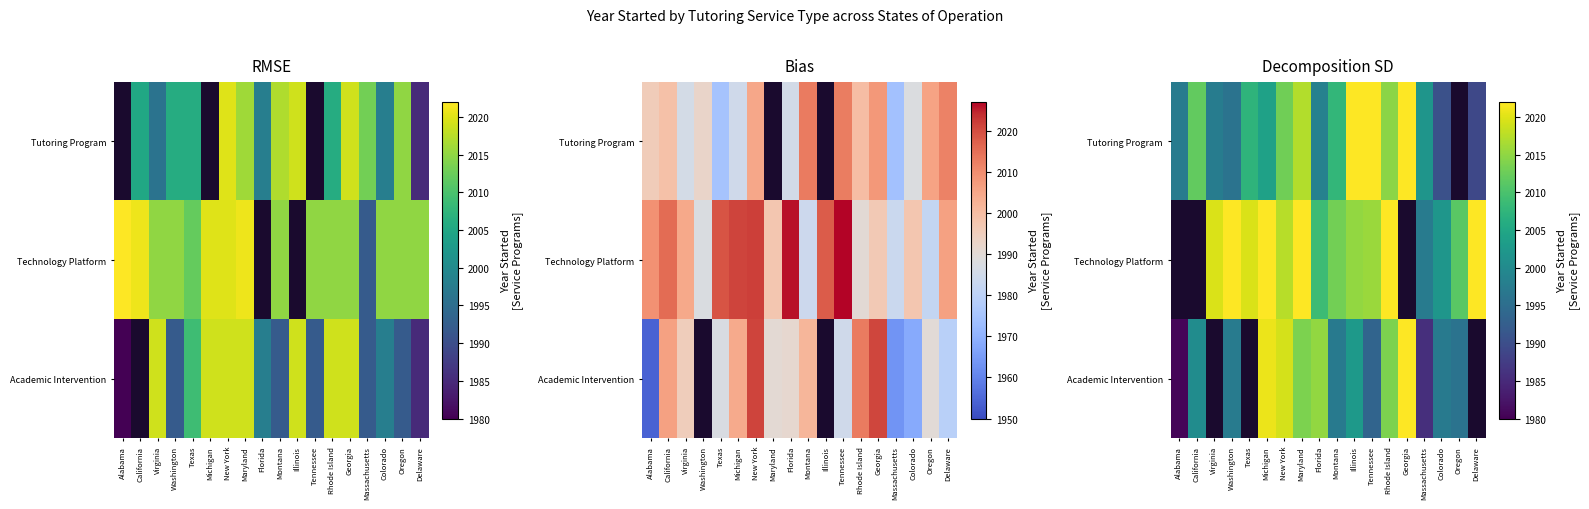

What is the difference between the highest and lowest values at Maryland?

13.3